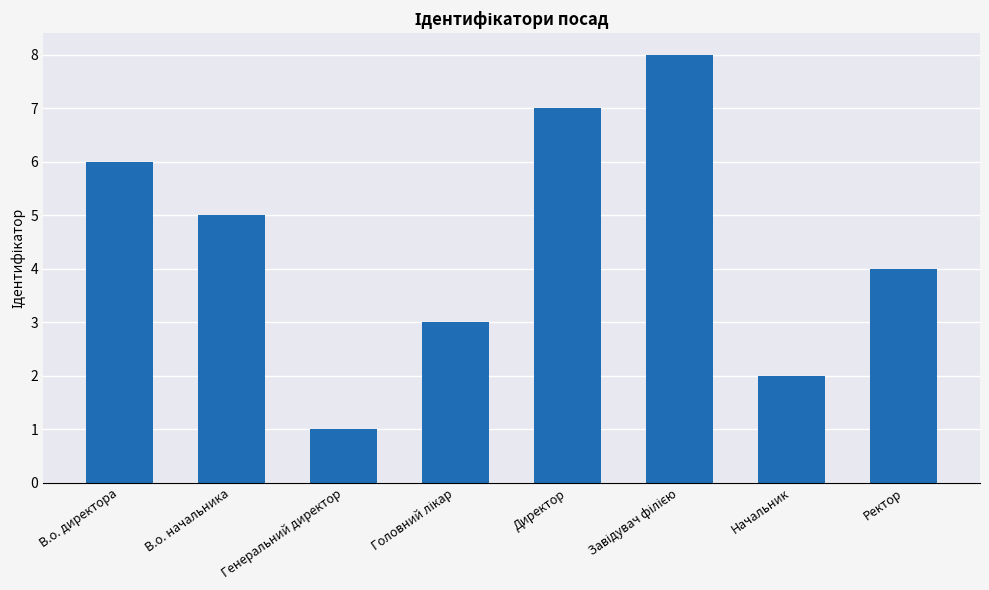

What is the approximate value at Ректор?

4